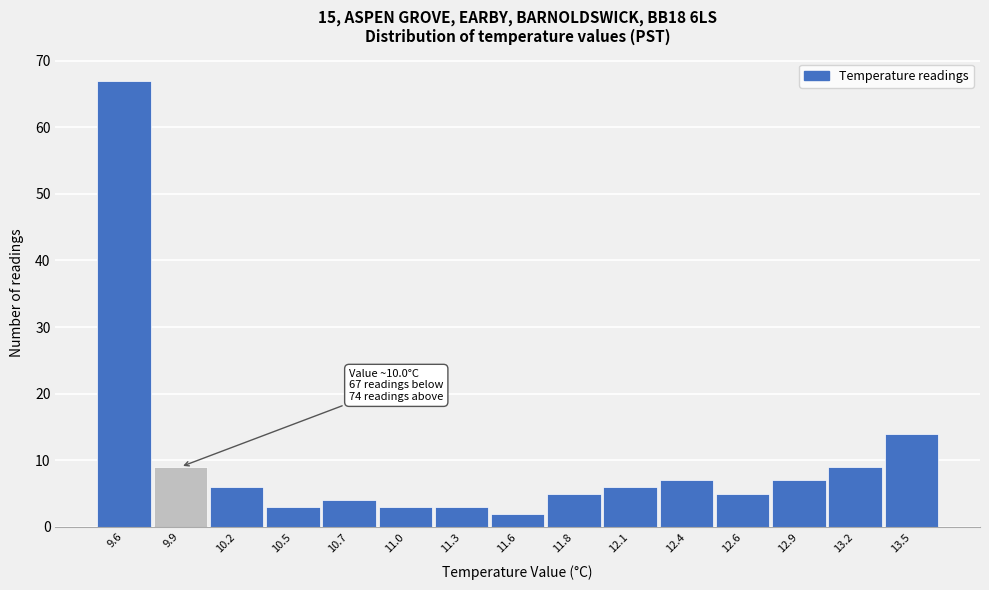

Reading right to left, list all the values displayed in this chart.

14	9	7	5	7	6	5	2	3	3	4	3	6	9	67